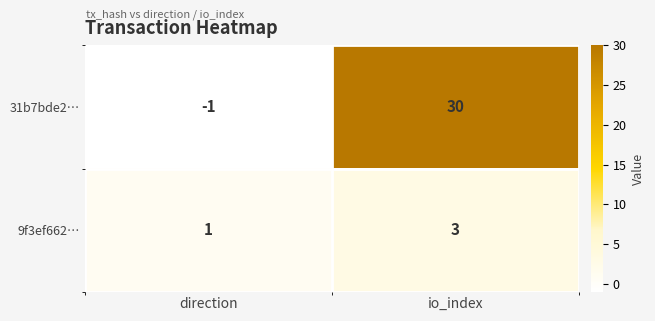

What is the maximum value shown in the chart?

30